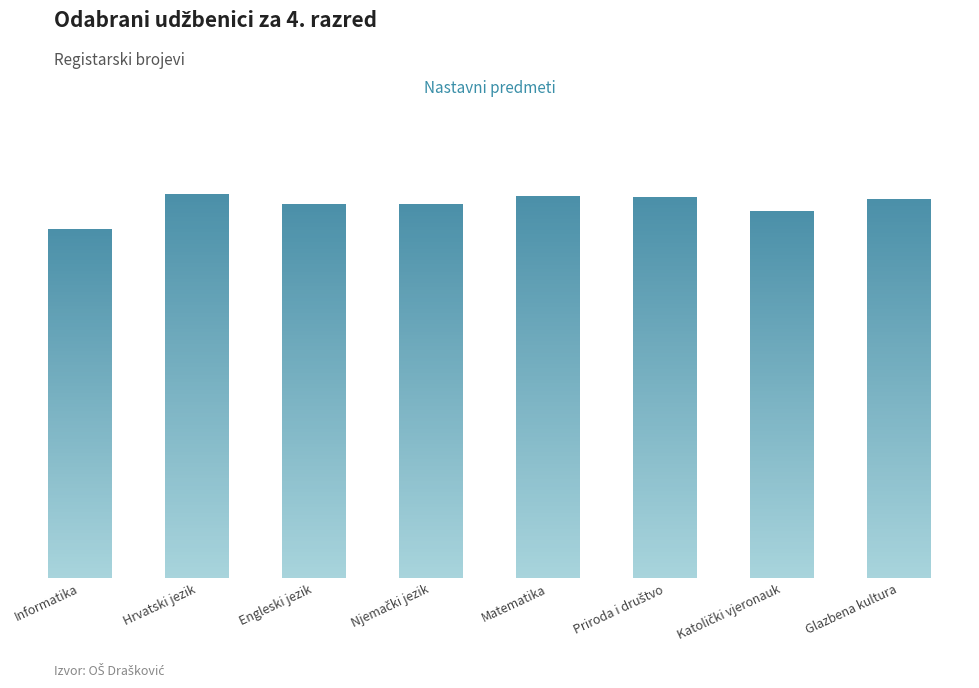

Are the bars horizontal?

No